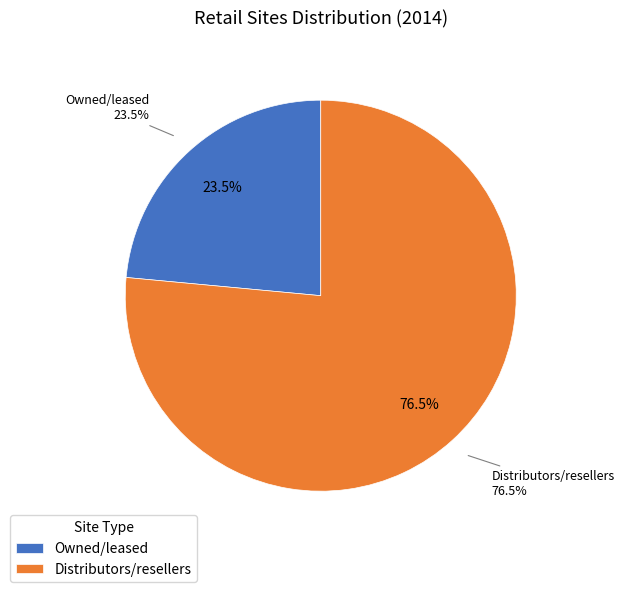

To the nearest percent, what percentage of the pie is Owned/leased?

24%